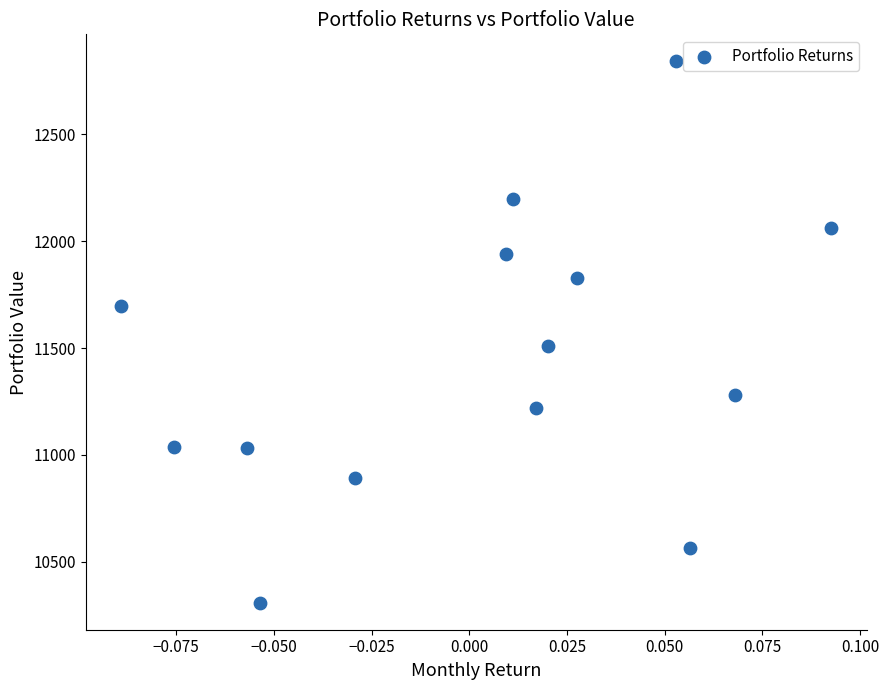

What is the range of Y values (max minus min)?

2532.0